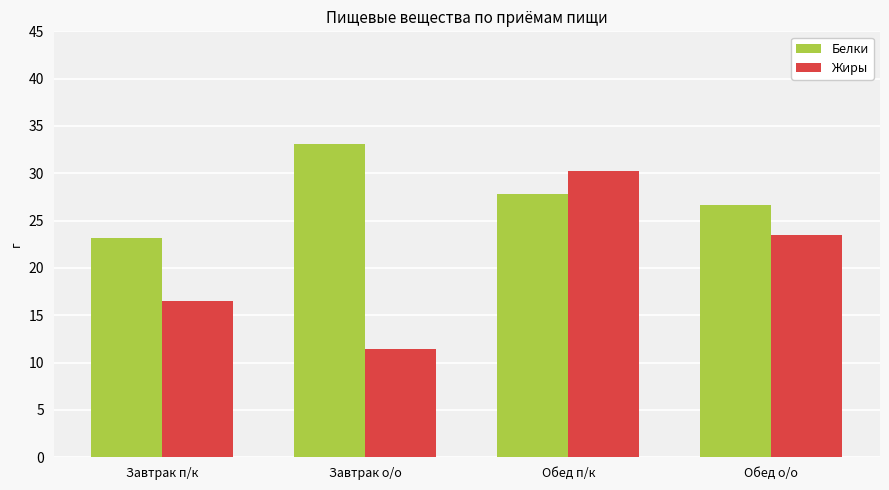

True or false: Белки has a value of 27.8 at Обед п/к.

True